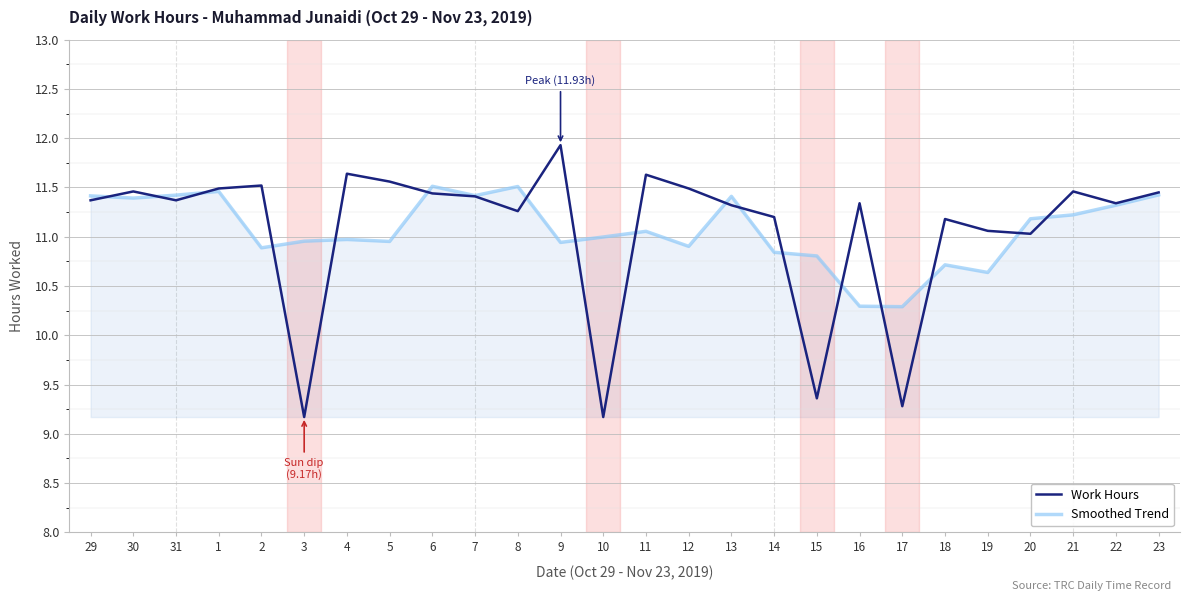

What position from the left is 1?

4